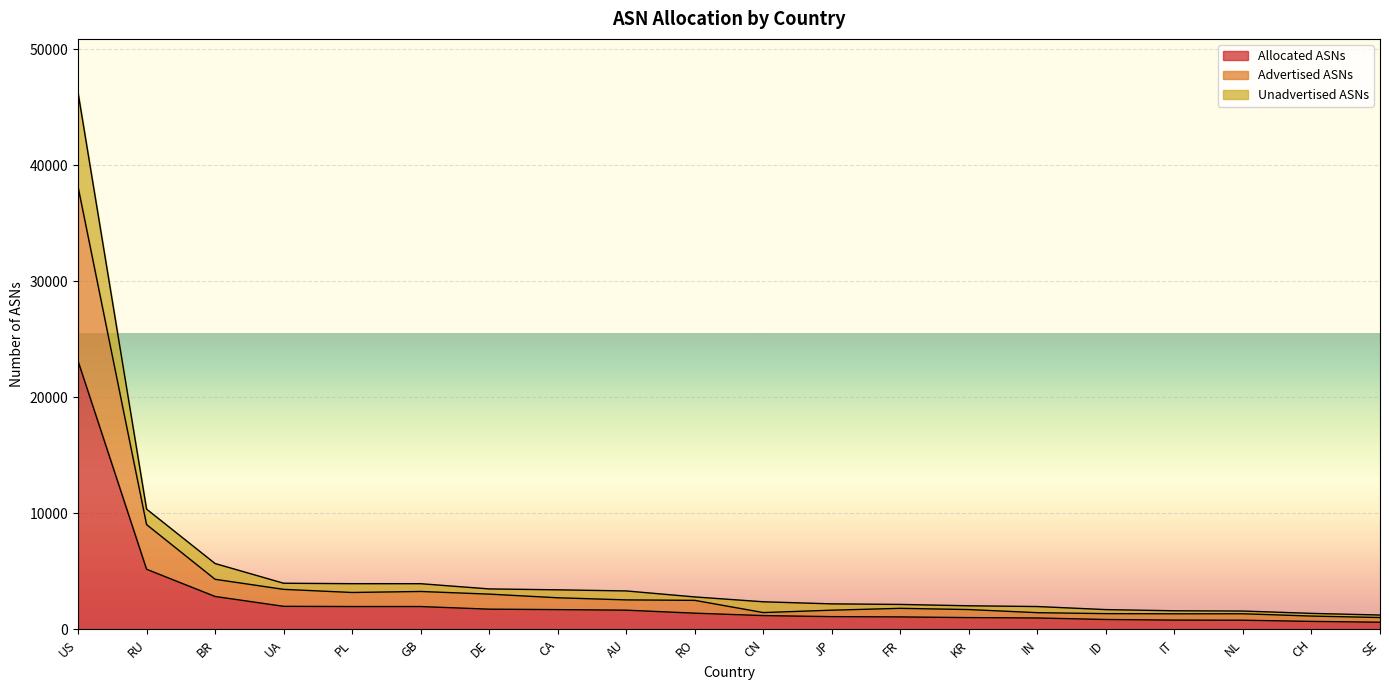

What is the smallest value displayed?

620